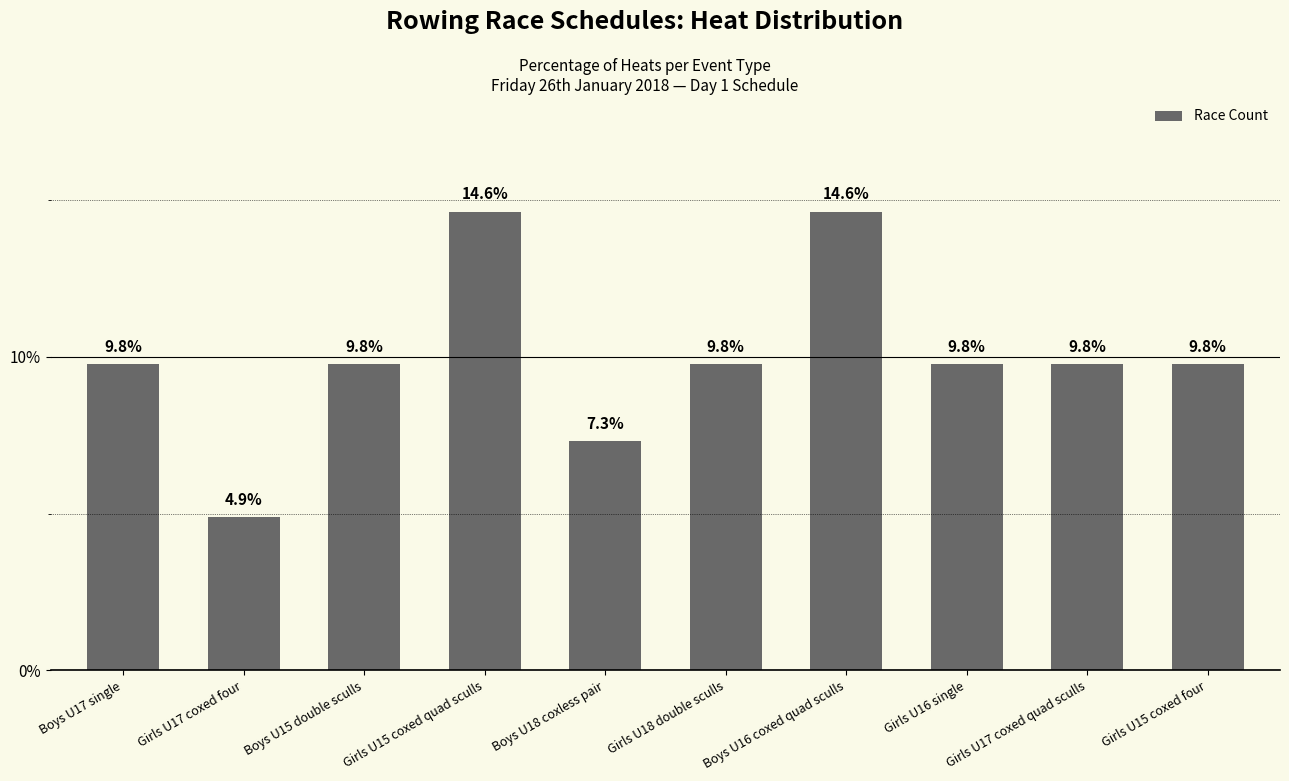

Approximately how many times larger is the value at Boys U17 single compared to Boys U18 coxless pair?

1.3